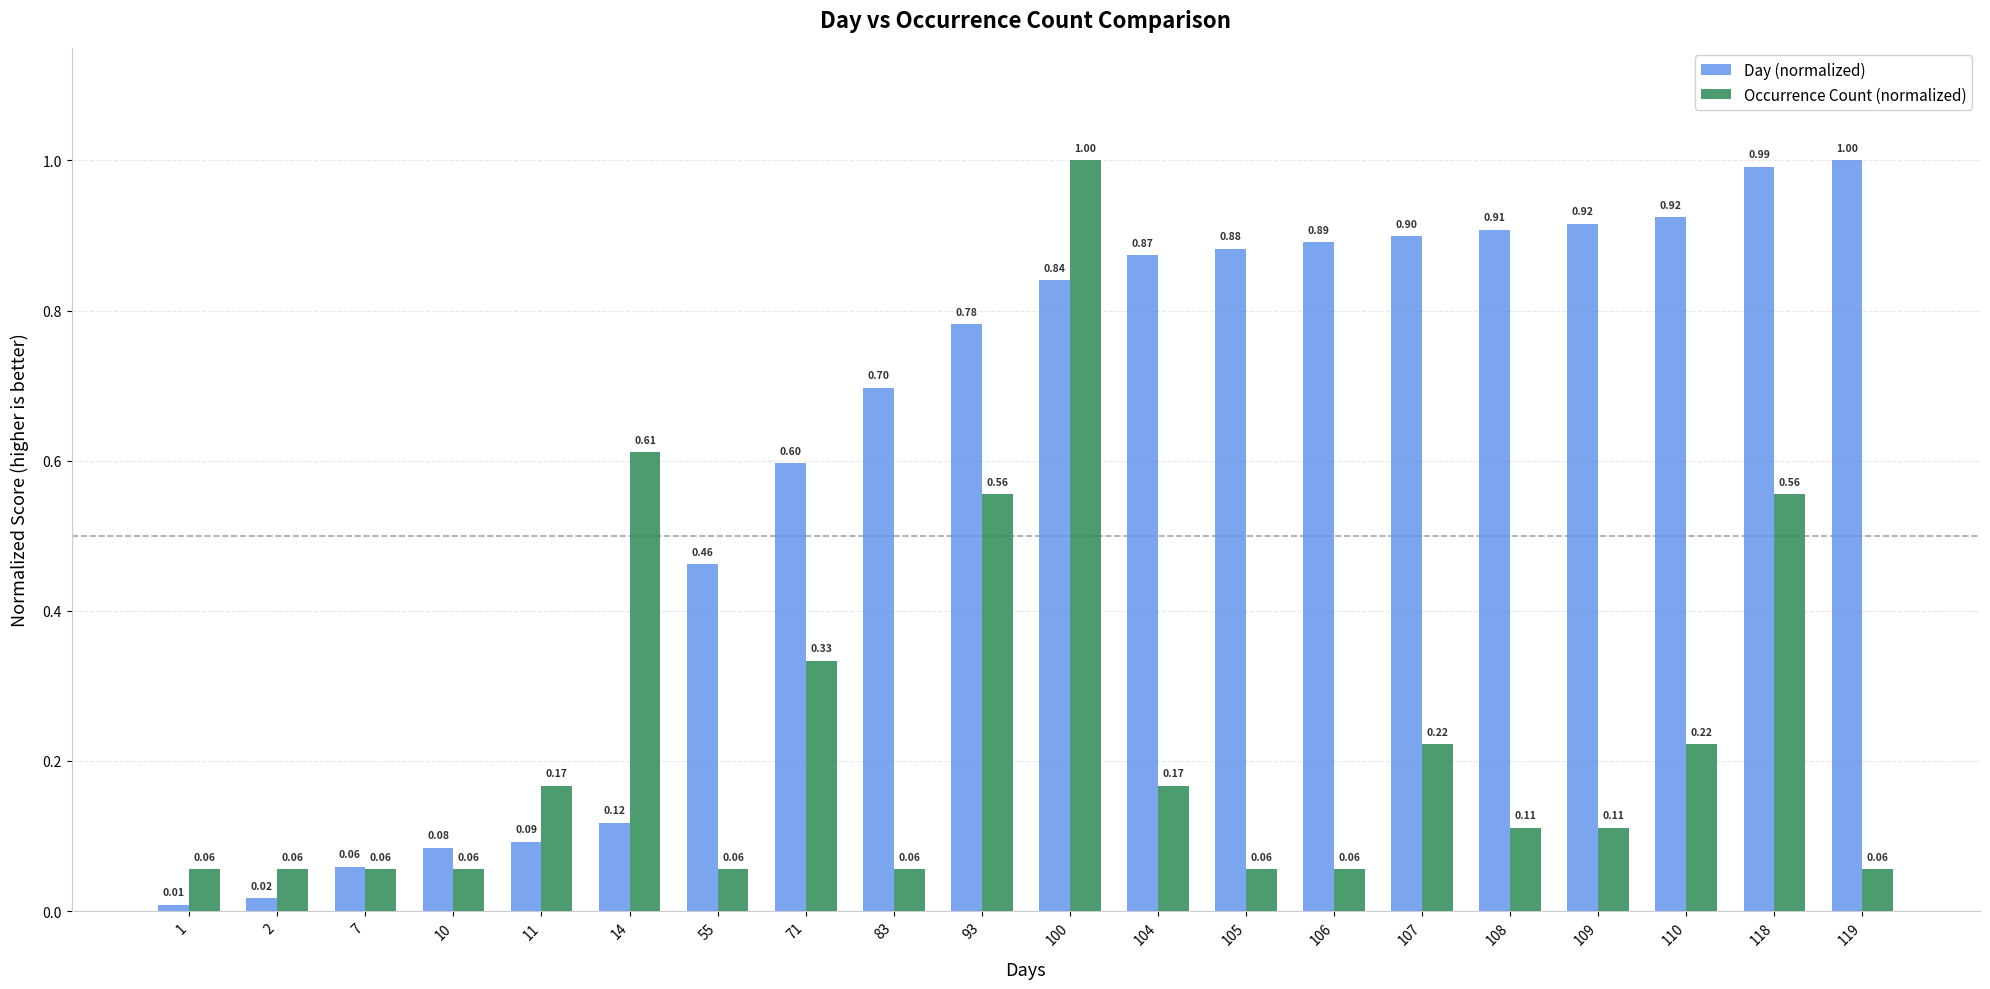

What is the sum of all Day (normalized) values?

12.0